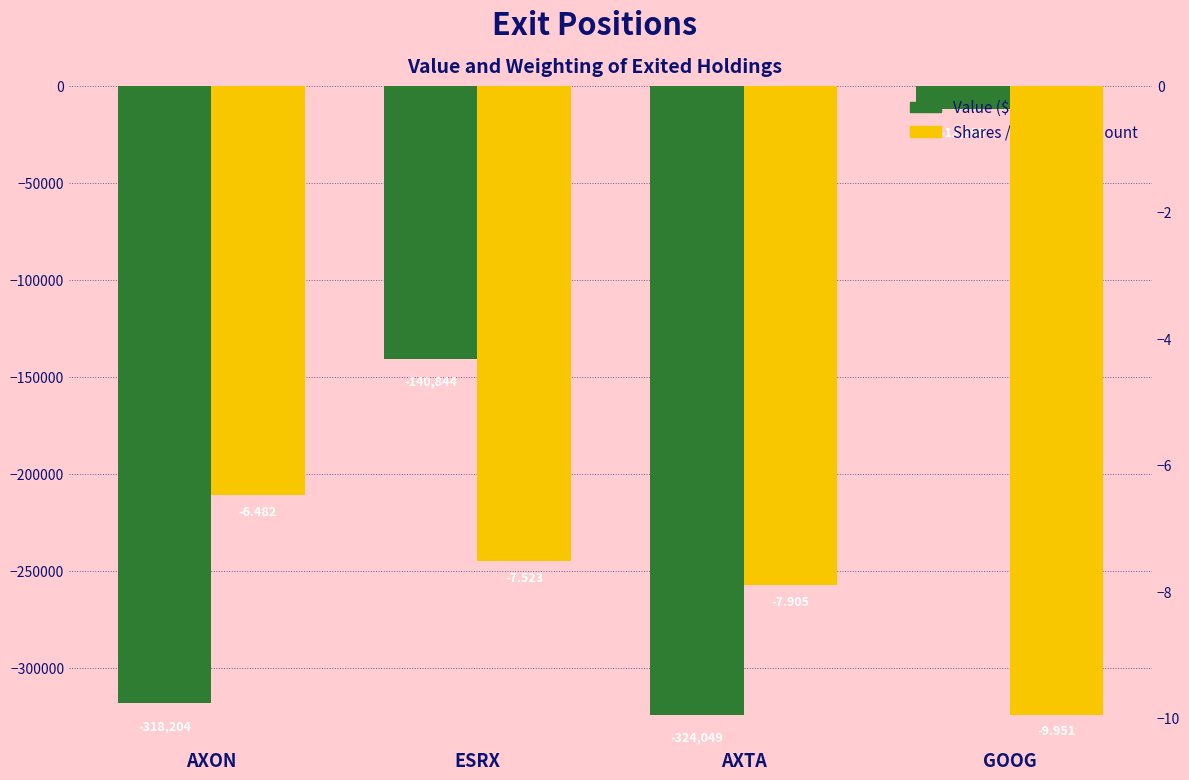

At which label does Shares or principal amount first exceed -7?

AXON